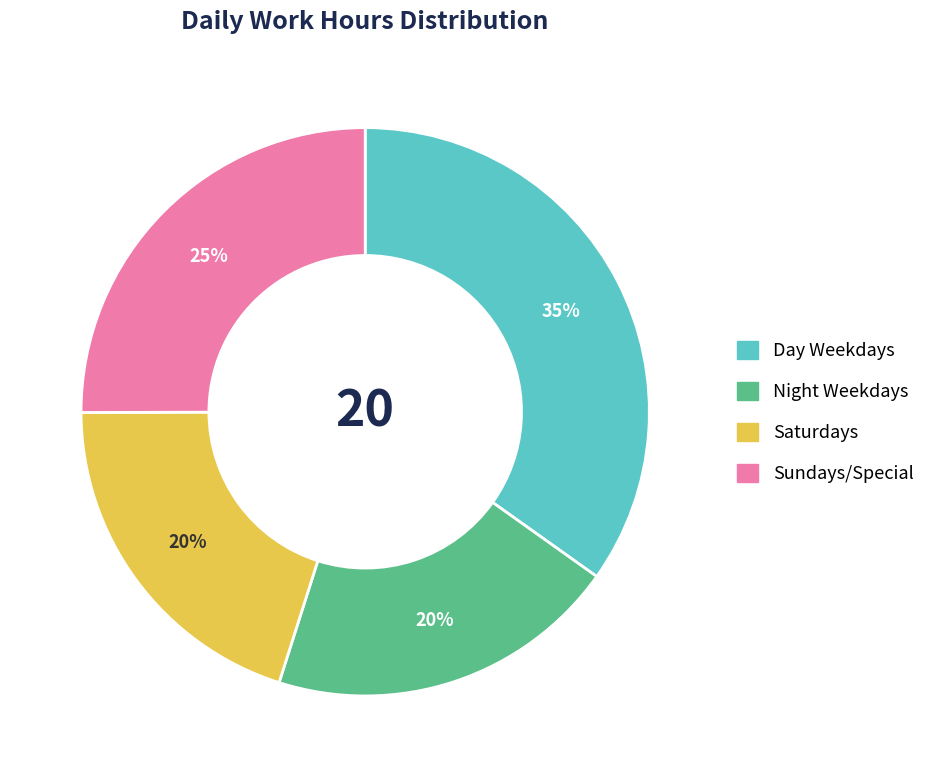

Count the number of slices in the pie.

4